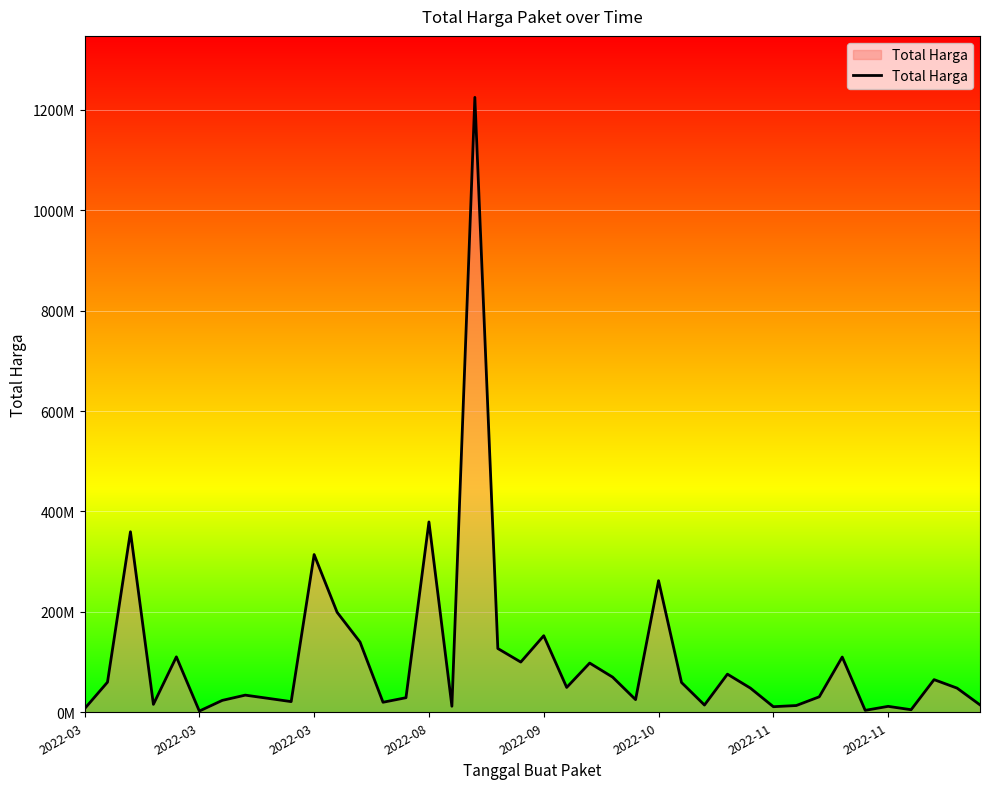

Does the chart display data point markers on the line(s)?

No